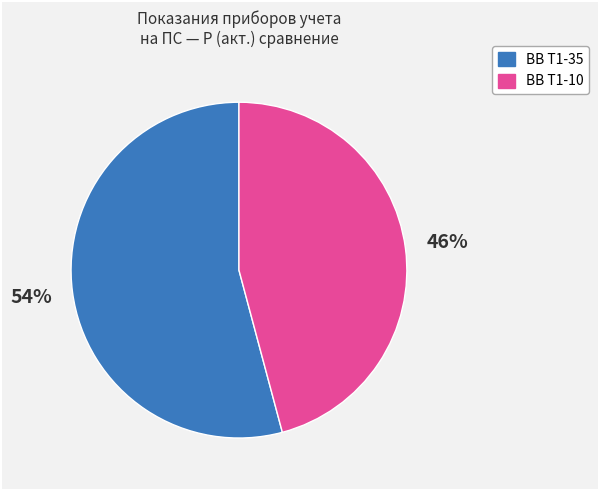

What is the largest slice in the pie chart?

ВВ Т1-35